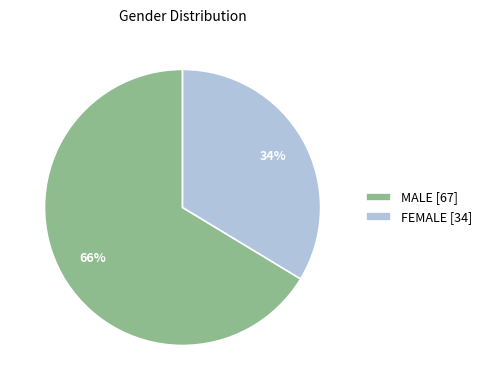

Count the number of slices in the pie.

2